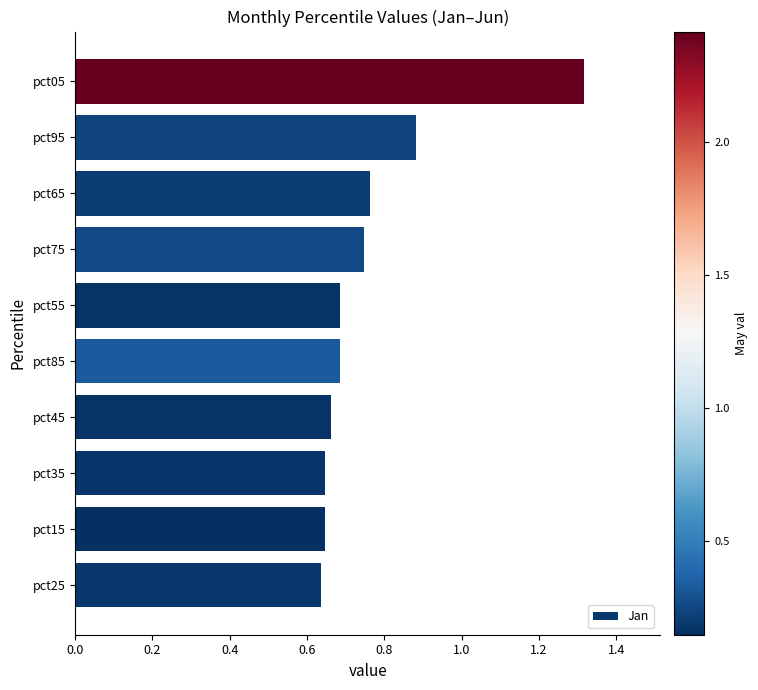

Is it true that the value at pct65 is 1.1?

False